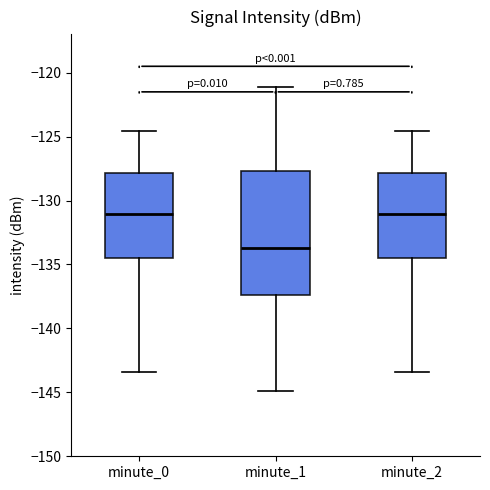

Where does the lower whisker of the box for minute_1 end on the y-axis? The values are not printed on the chart, so give them approximately, as read against the axis.

-145.0